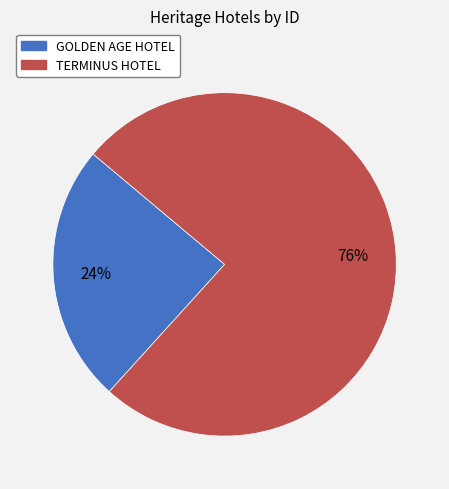

How many segments does this pie chart have?

2